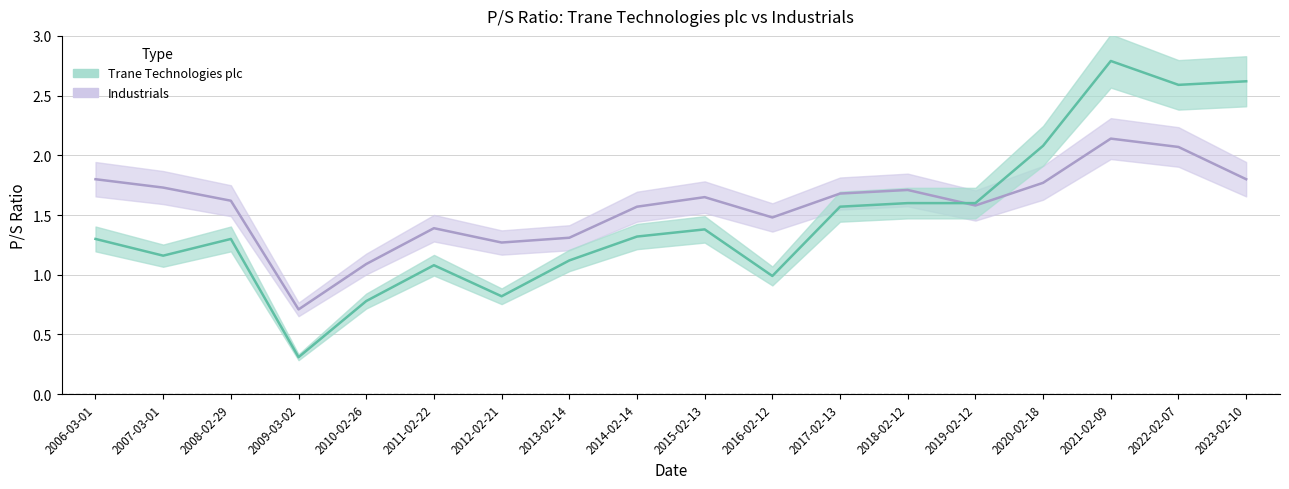

True or false: Trane Technologies plc and Industrials cross at least once.

True